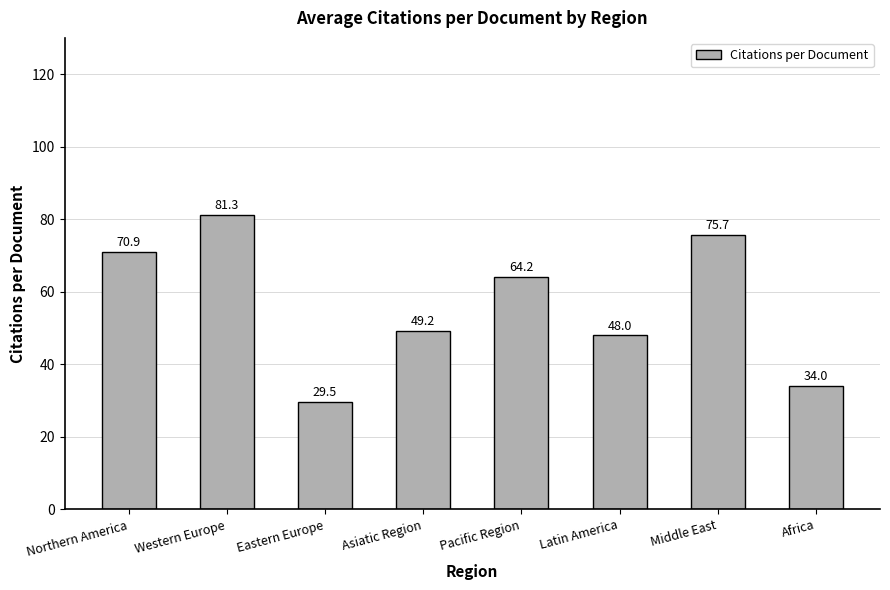

Which label corresponds to the largest value in the chart?

Western Europe